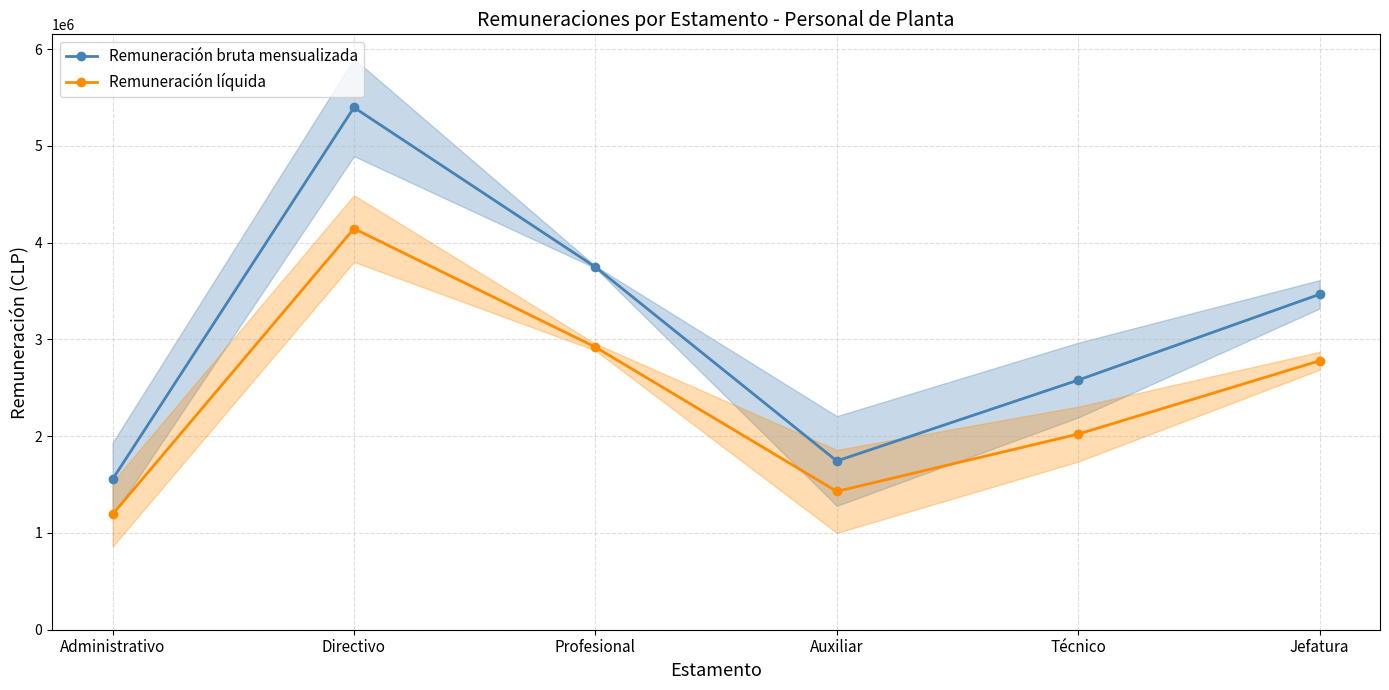

Rank the series by their maximum value, from highest to lowest.

Remuneración bruta mensualizada, Remuneración líquida